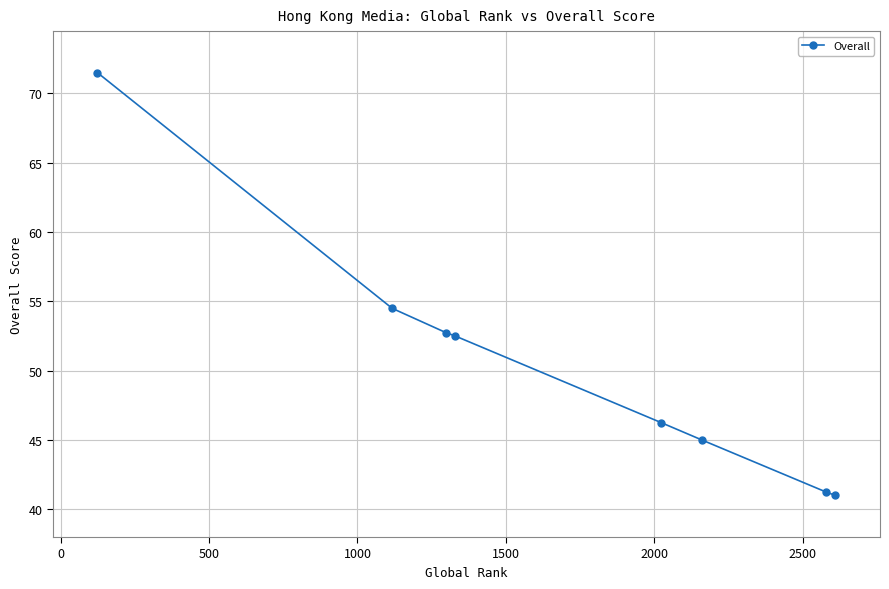

What is the average value?

50.6